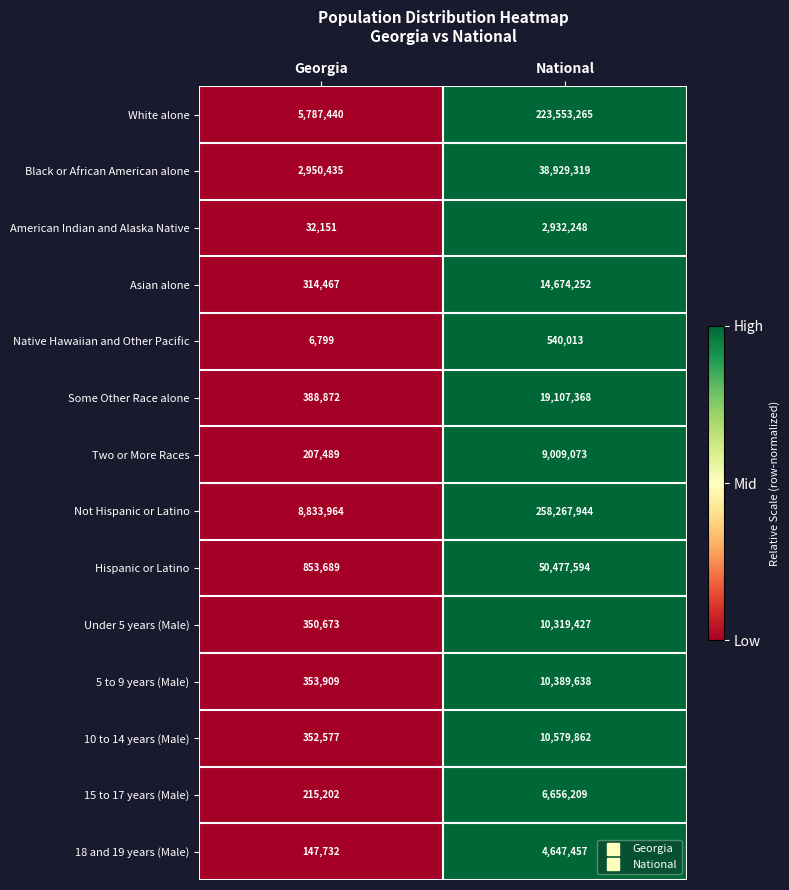

Reading left to right, list all the values displayed in this chart.

White alone: Georgia=5787440	National=223553265
Black or African American alone: Georgia=2950435	National=38929319
American Indian and Alaska Native: Georgia=32151	National=2932248
Asian alone: Georgia=314467	National=14674252
Native Hawaiian and Other Pacific: Georgia=6799	National=540013
Some Other Race alone: Georgia=388872	National=19107368
Two or More Races: Georgia=207489	National=9009073
Not Hispanic or Latino: Georgia=8833964	National=258267944
Hispanic or Latino: Georgia=853689	National=50477594
Under 5 years (Male): Georgia=350673	National=10319427
5 to 9 years (Male): Georgia=353909	National=10389638
10 to 14 years (Male): Georgia=352577	National=10579862
15 to 17 years (Male): Georgia=215202	National=6656209
18 and 19 years (Male): Georgia=147732	National=4647457